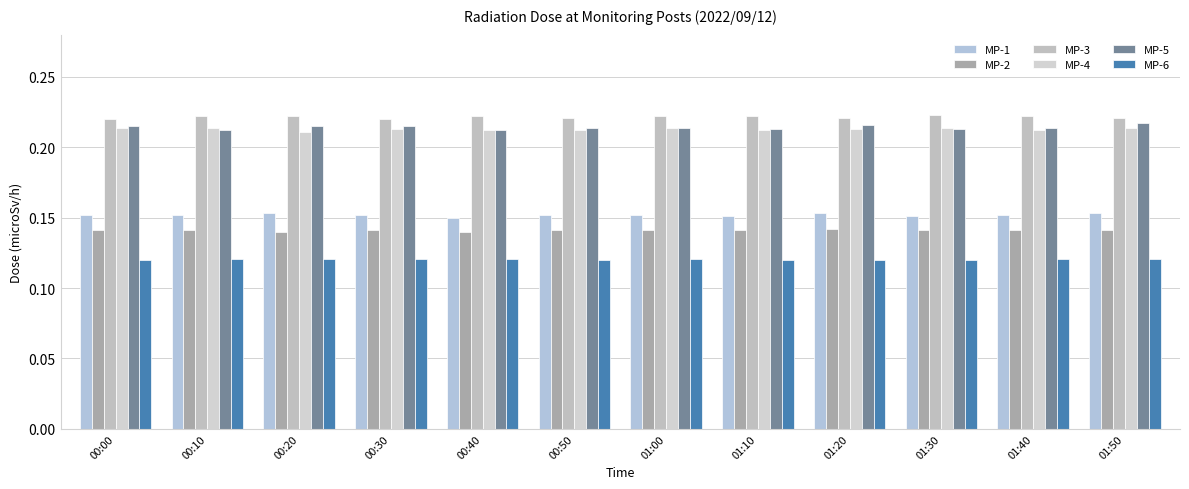

Which series has the largest total across all categories?

MP-3